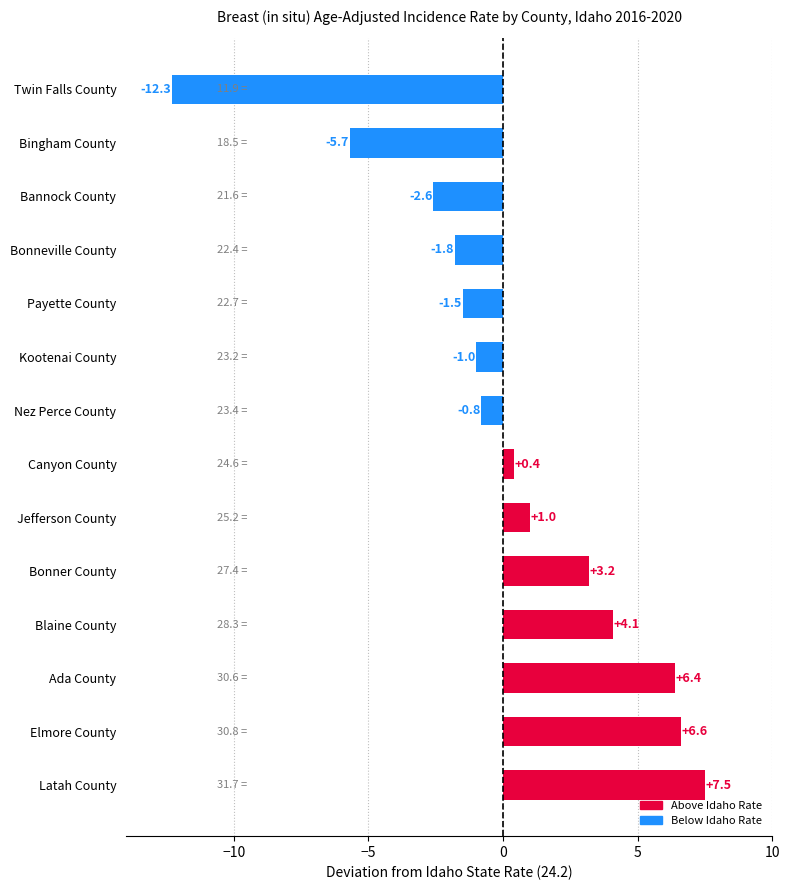

What is the greatest value displayed?

7.5